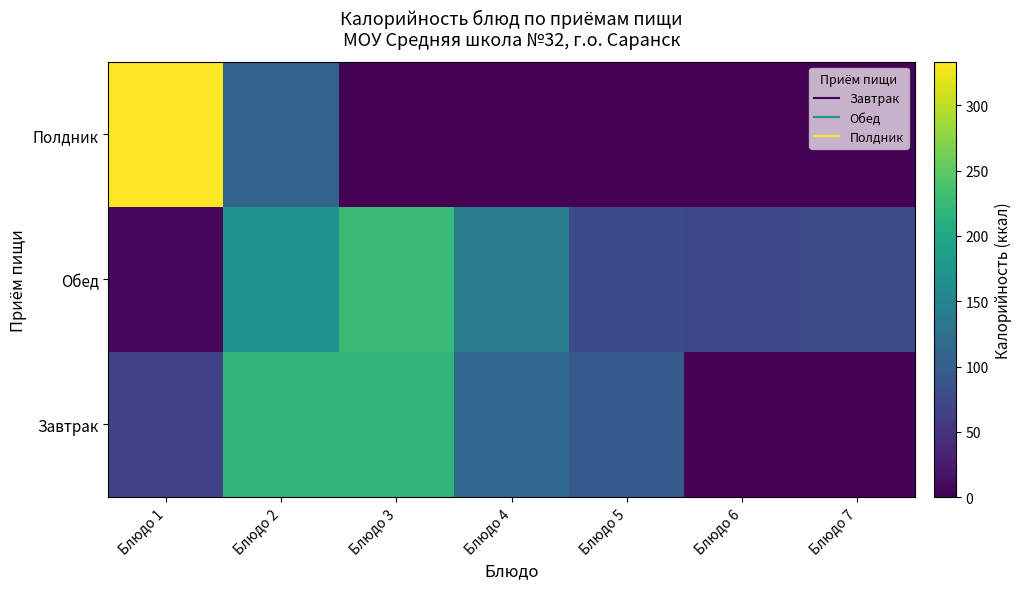

Which series has the widest spread of values?

Полдник